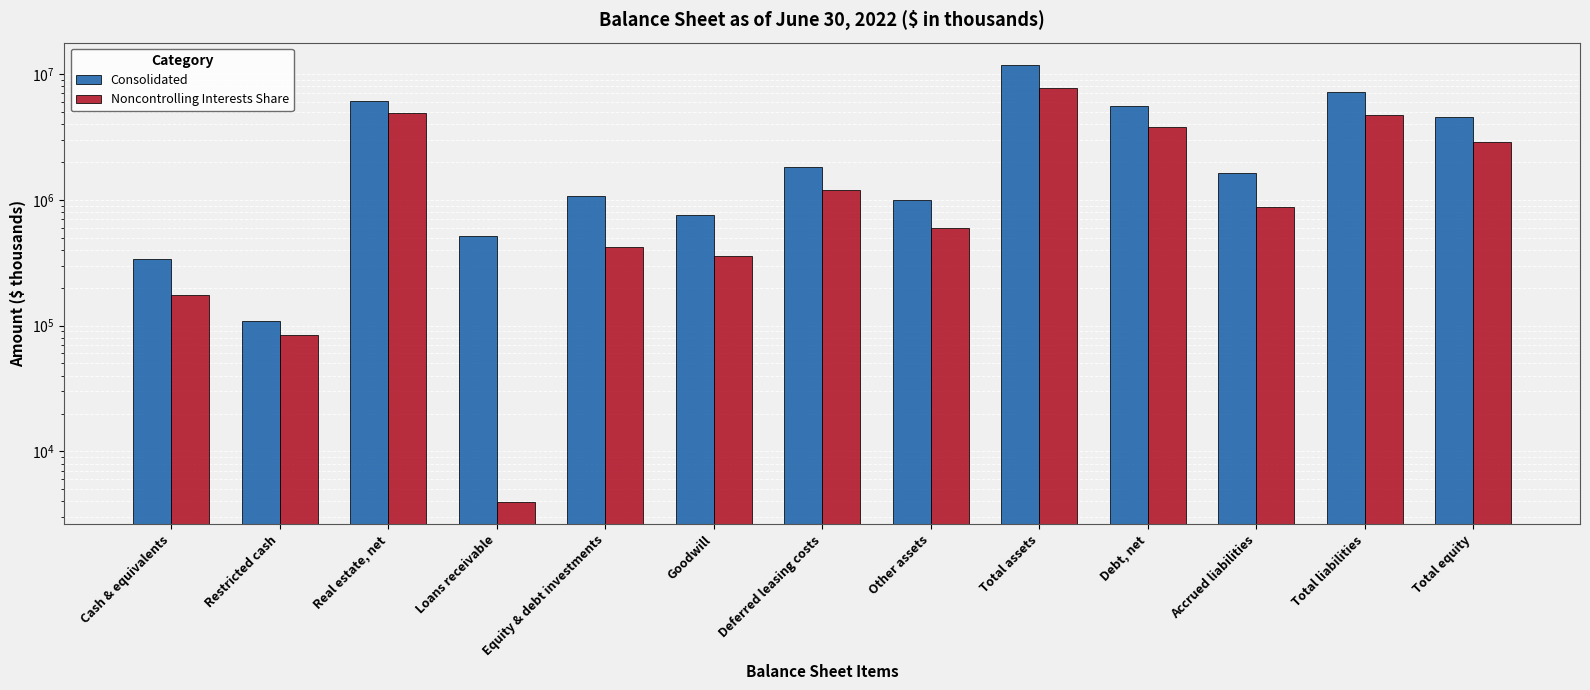

What is the sum of the Consolidated values at Debt, net and Deferred leasing costs?

7367692